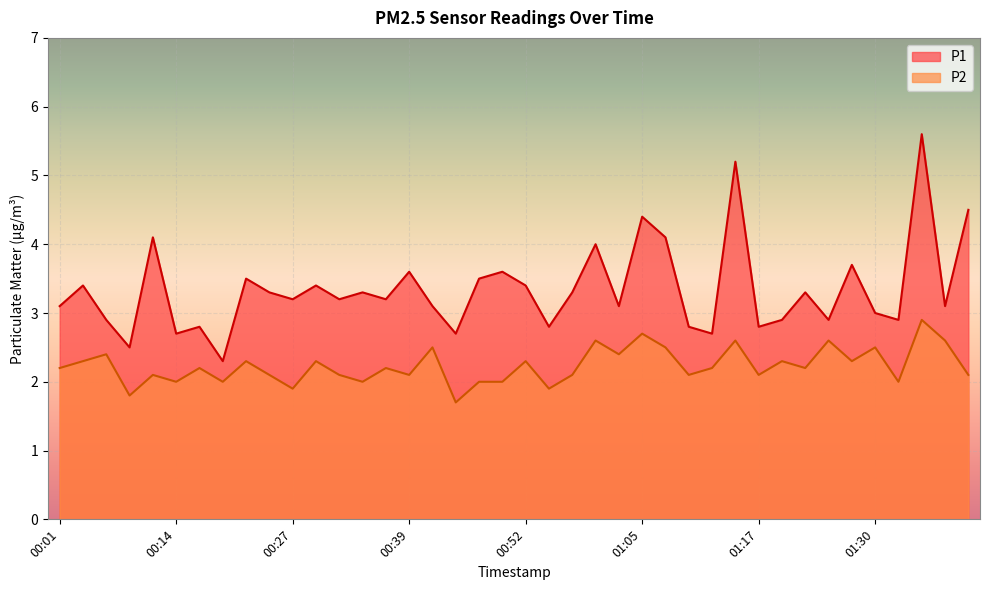

What is the difference between the highest and lowest values at 01:20?

0.6